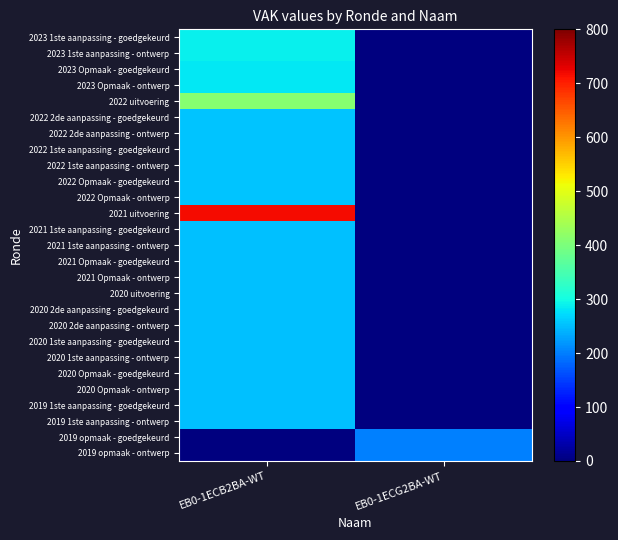

Reading left to right, list all the values displayed in this chart.

2023 1ste aanpassing - goedgekeurd: EB0-1ECB2BA-WT=288	EB0-1ECG2BA-WT=0
2023 1ste aanpassing - ontwerp: EB0-1ECB2BA-WT=288	EB0-1ECG2BA-WT=0
2023 Opmaak - goedgekeurd: EB0-1ECB2BA-WT=282	EB0-1ECG2BA-WT=0
2023 Opmaak - ontwerp: EB0-1ECB2BA-WT=282	EB0-1ECG2BA-WT=0
2022 uitvoering: EB0-1ECB2BA-WT=412	EB0-1ECG2BA-WT=0
2022 2de aanpassing - goedgekeurd: EB0-1ECB2BA-WT=255	EB0-1ECG2BA-WT=0
2022 2de aanpassing - ontwerp: EB0-1ECB2BA-WT=255	EB0-1ECG2BA-WT=0
2022 1ste aanpassing - goedgekeurd: EB0-1ECB2BA-WT=255	EB0-1ECG2BA-WT=0
2022 1ste aanpassing - ontwerp: EB0-1ECB2BA-WT=255	EB0-1ECG2BA-WT=0
2022 Opmaak - goedgekeurd: EB0-1ECB2BA-WT=255	EB0-1ECG2BA-WT=0
2022 Opmaak - ontwerp: EB0-1ECB2BA-WT=255	EB0-1ECG2BA-WT=0
2021 uitvoering: EB0-1ECB2BA-WT=718	EB0-1ECG2BA-WT=0
2021 1ste aanpassing - goedgekeurd: EB0-1ECB2BA-WT=250	EB0-1ECG2BA-WT=0
2021 1ste aanpassing - ontwerp: EB0-1ECB2BA-WT=250	EB0-1ECG2BA-WT=0
2021 Opmaak - goedgekeurd: EB0-1ECB2BA-WT=250	EB0-1ECG2BA-WT=0
2021 Opmaak - ontwerp: EB0-1ECB2BA-WT=250	EB0-1ECG2BA-WT=0
2020 uitvoering: EB0-1ECB2BA-WT=250	EB0-1ECG2BA-WT=0
2020 2de aanpassing - goedgekeurd: EB0-1ECB2BA-WT=250	EB0-1ECG2BA-WT=0
2020 2de aanpassing - ontwerp: EB0-1ECB2BA-WT=250	EB0-1ECG2BA-WT=0
2020 1ste aanpassing - goedgekeurd: EB0-1ECB2BA-WT=250	EB0-1ECG2BA-WT=0
2020 1ste aanpassing - ontwerp: EB0-1ECB2BA-WT=250	EB0-1ECG2BA-WT=0
2020 Opmaak - goedgekeurd: EB0-1ECB2BA-WT=250	EB0-1ECG2BA-WT=0
2020 Opmaak - ontwerp: EB0-1ECB2BA-WT=250	EB0-1ECG2BA-WT=0
2019 1ste aanpassing - goedgekeurd: EB0-1ECB2BA-WT=250	EB0-1ECG2BA-WT=0
2019 1ste aanpassing - ontwerp: EB0-1ECB2BA-WT=250	EB0-1ECG2BA-WT=0
2019 opmaak - goedgekeurd: EB0-1ECB2BA-WT=0	EB0-1ECG2BA-WT=200
2019 opmaak - ontwerp: EB0-1ECB2BA-WT=0	EB0-1ECG2BA-WT=200